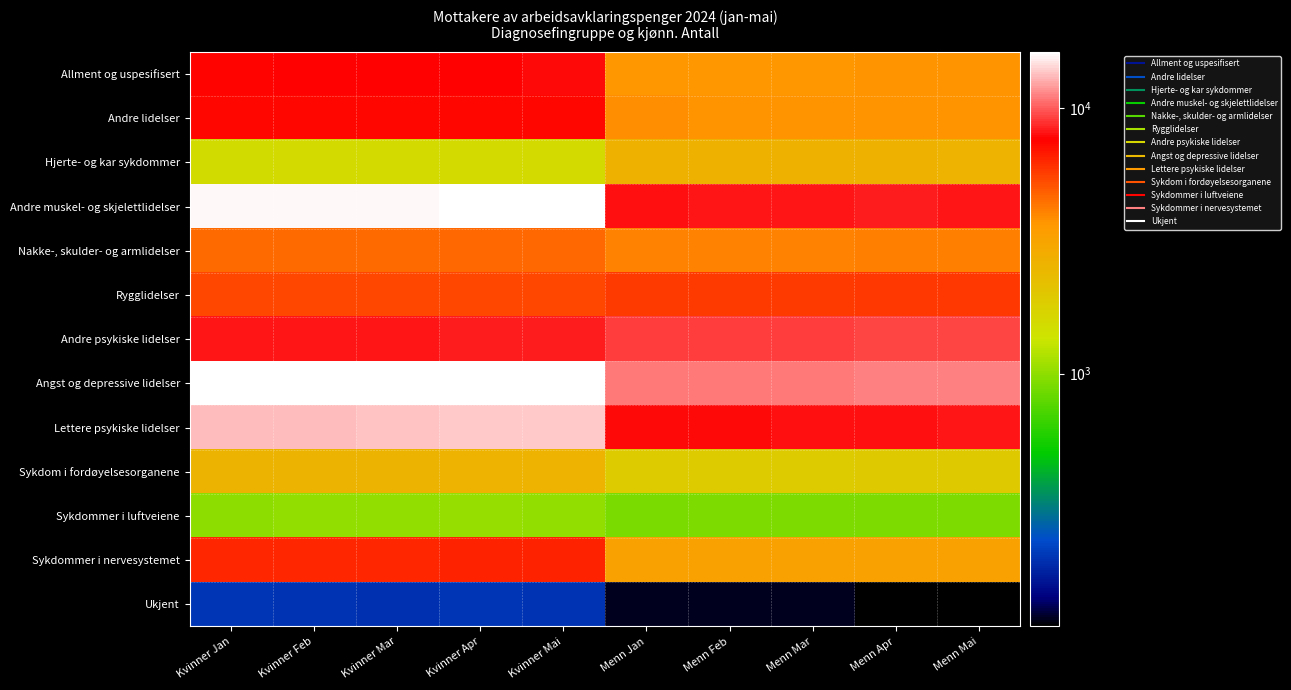

Reading left to right, list all the values displayed in this chart.

Allment og uspesifisert: Kvinner Jan=7531	Kvinner Feb=7623	Kvinner Mar=7692	Kvinner Apr=7753	Kvinner Mai=7760	Menn Jan=3650	Menn Feb=3685	Menn Mar=3702	Menn Apr=3758	Menn Mai=3753
Andre lidelser: Kvinner Jan=7375	Kvinner Feb=7335	Kvinner Mar=7335	Kvinner Apr=7424	Kvinner Mai=7395	Menn Jan=3810	Menn Feb=3769	Menn Mar=3752	Menn Apr=3752	Menn Mai=3734
Hjerte- og kar sykdommer: Kvinner Jan=1542	Kvinner Feb=1560	Kvinner Mar=1547	Kvinner Apr=1560	Kvinner Mai=1547	Menn Jan=2614	Menn Feb=2614	Menn Mar=2618	Menn Apr=2621	Menn Mai=2606
Andre muskel- og skjelettlidelser: Kvinner Jan=15796	Kvinner Feb=15829	Kvinner Mar=15867	Kvinner Apr=15982	Kvinner Mai=15929	Menn Jan=8063	Menn Feb=8088	Menn Mar=8136	Menn Apr=8253	Menn Mai=8220
Nakke-, skulder- og armlidelser: Kvinner Jan=4536	Kvinner Feb=4532	Kvinner Mar=4578	Kvinner Apr=4605	Kvinner Mai=4593	Menn Jan=4067	Menn Feb=4049	Menn Mar=4082	Menn Apr=4134	Menn Mai=4112
Rygglidelser: Kvinner Jan=5404	Kvinner Feb=5411	Kvinner Mar=5430	Kvinner Apr=5426	Kvinner Mai=5408	Menn Jan=5728	Menn Feb=5750	Menn Mar=5787	Menn Apr=5840	Menn Mai=5830
Andre psykiske lidelser: Kvinner Jan=8073	Kvinner Feb=8092	Kvinner Mar=8153	Kvinner Apr=8280	Kvinner Mai=8298	Menn Jan=9077	Menn Feb=9103	Menn Mar=9141	Menn Apr=9272	Menn Mai=9241
Angst og depressive lidelser: Kvinner Jan=16153	Kvinner Feb=16092	Kvinner Mar=16066	Kvinner Apr=16237	Kvinner Mai=16098	Menn Jan=10955	Menn Feb=10976	Menn Mar=10986	Menn Apr=11099	Menn Mai=11036
Lettere psykiske lidelser: Kvinner Jan=13206	Kvinner Feb=13307	Kvinner Mar=13451	Kvinner Apr=13742	Kvinner Mai=13863	Menn Jan=7823	Menn Feb=7842	Menn Mar=7943	Menn Apr=8063	Menn Mai=8069
Sykdom i fordøyelsesorganene: Kvinner Jan=2540	Kvinner Feb=2540	Kvinner Mar=2547	Kvinner Apr=2569	Kvinner Mai=2573	Menn Jan=1910	Menn Feb=1911	Menn Mar=1913	Menn Apr=1935	Menn Mai=1940
Sykdommer i luftveiene: Kvinner Jan=1003	Kvinner Feb=1008	Kvinner Mar=1018	Kvinner Apr=1033	Kvinner Mai=1018	Menn Jan=911	Menn Feb=926	Menn Mar=927	Menn Apr=932	Menn Mai=923
Sykdommer i nervesystemet: Kvinner Jan=6320	Kvinner Feb=6352	Kvinner Mar=6347	Kvinner Apr=6421	Kvinner Mai=6462	Menn Jan=3251	Menn Feb=3256	Menn Mar=3260	Menn Apr=3296	Menn Mai=3274
Ukjent: Kvinner Jan=207	Kvinner Feb=201	Kvinner Mar=199	Kvinner Apr=205	Kvinner Mai=201	Menn Jan=120	Menn Feb=121	Menn Mar=121	Menn Apr=112	Menn Mai=112